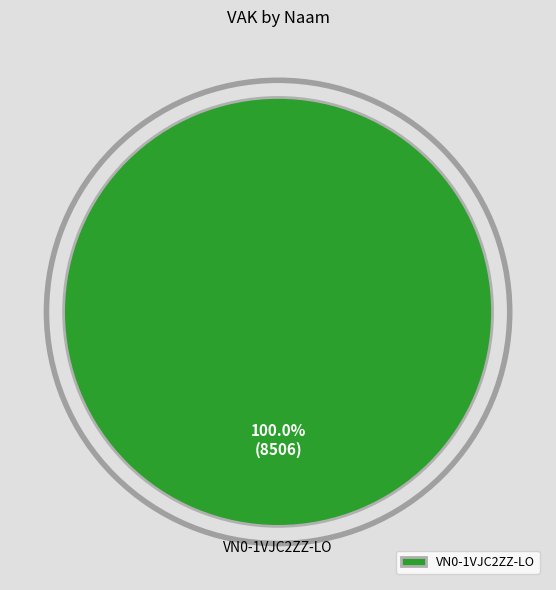

Is there any slice that represents more than half of the pie?

Yes